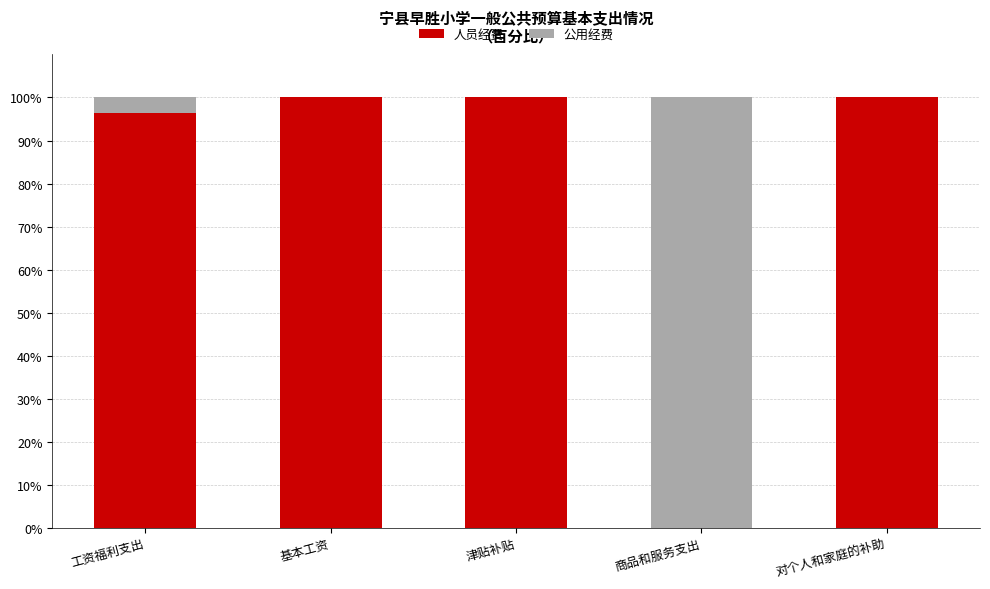

What are all the series names shown in the legend?

人员经费, 公用经费